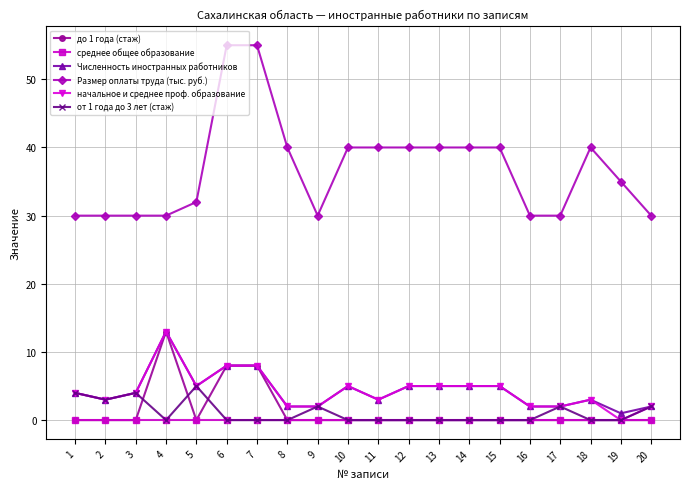

What are all the series names shown in the legend?

до 1 года (стаж), среднее общее образование, Численность иностранных работников, Размер оплаты труда (тыс. руб.), начальное и среднее проф. образование, от 1 года до 3 лет (стаж)